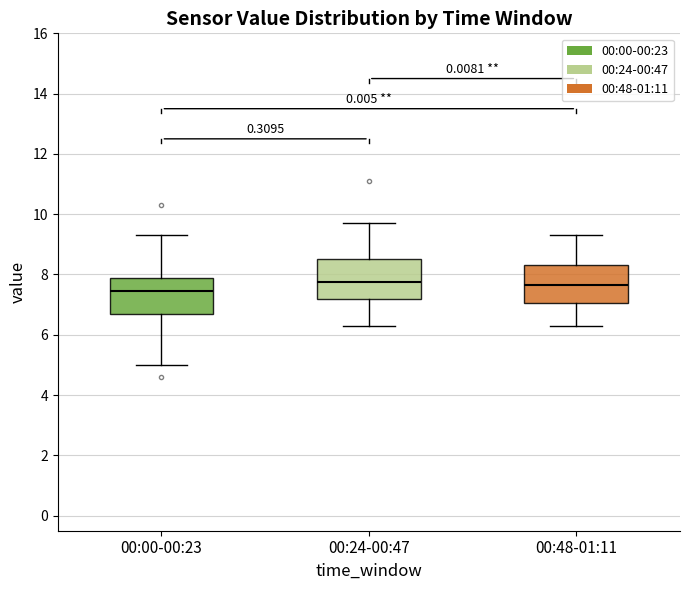

Where does the lower whisker of the box for 00:24-00:47 end on the y-axis? The values are not printed on the chart, so give them approximately, as read against the axis.

6.4